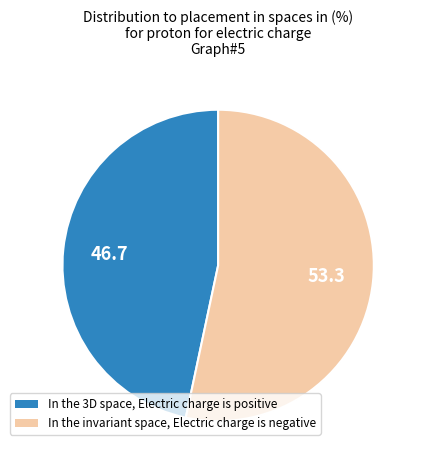

Does any single category account for the majority?

Yes